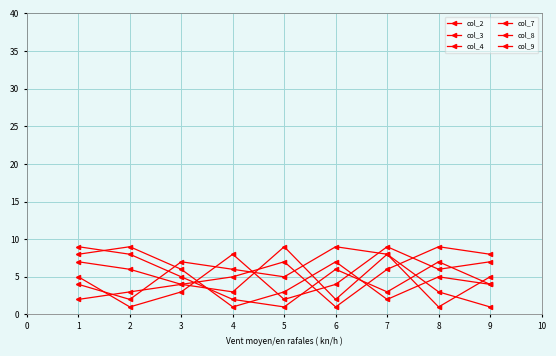

What is the lowest value of the col_2 series?

1